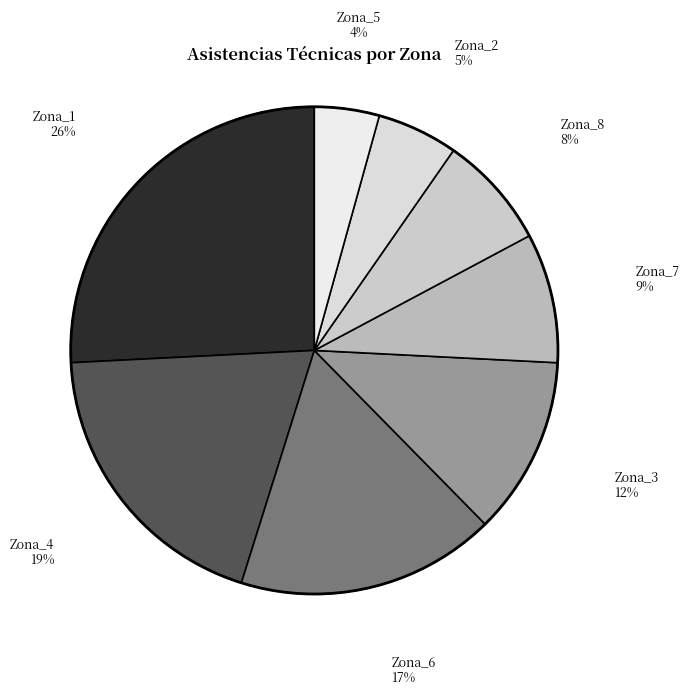

Is the sum of Zona_7 and Zona_8 greater than half?

No